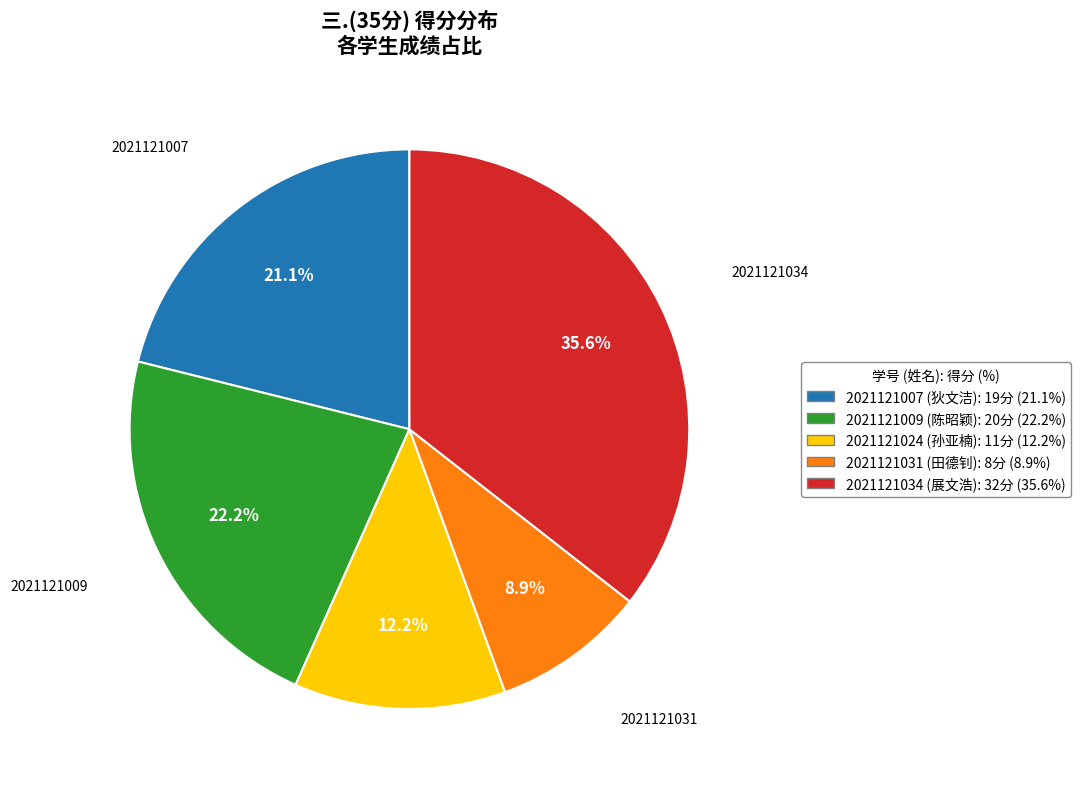

Which slice is the smallest?

2021121031